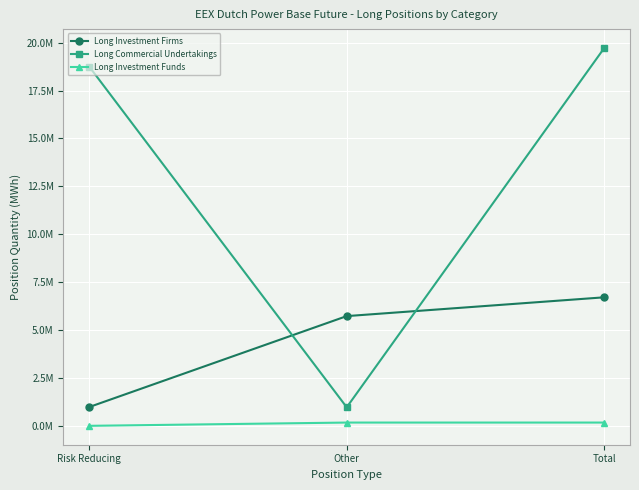

The value of Long Investment Firms at Total is 3868575. True or false?

False